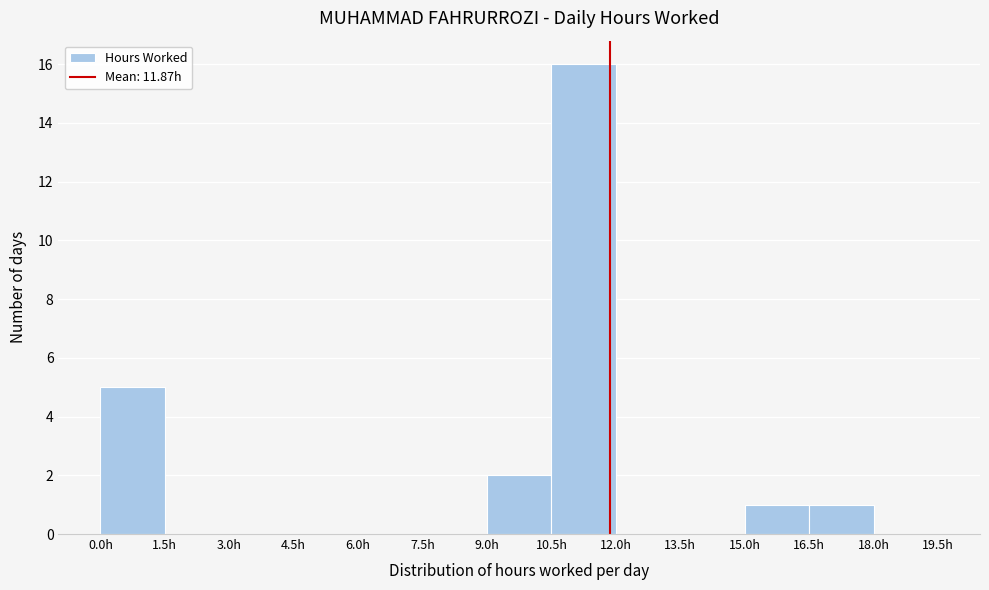

Reading left to right, transcribe this chart: for each bar, give the range it covers on the x-axis and its height. Neither the bar edges nor the heights are printed on the chart, so give them approximately, as read against the axes.

0.0 to 1.5: 5
1.5 to 3.0: 0
3.0 to 4.5: 0
4.5 to 6.0: 0
6.0 to 7.5: 0
7.5 to 9.0: 0
9.0 to 10.5: 2
10.5 to 12.0: 16
12.0 to 13.5: 0
13.5 to 15.0: 0
15.0 to 16.5: 1
16.5 to 18.0: 1
18.0 to 19.5: 0